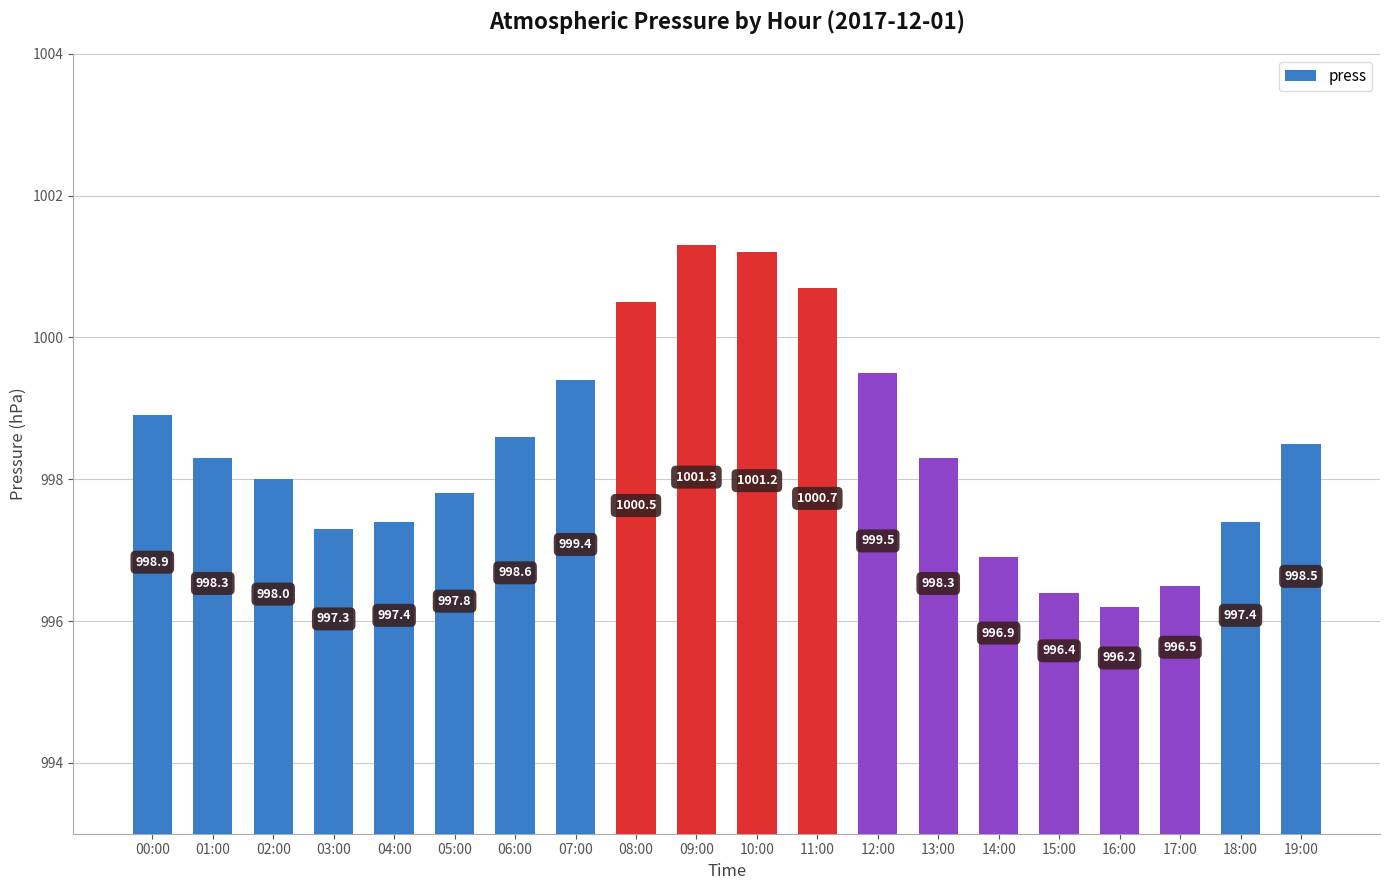

What is the smallest value displayed?

996.2